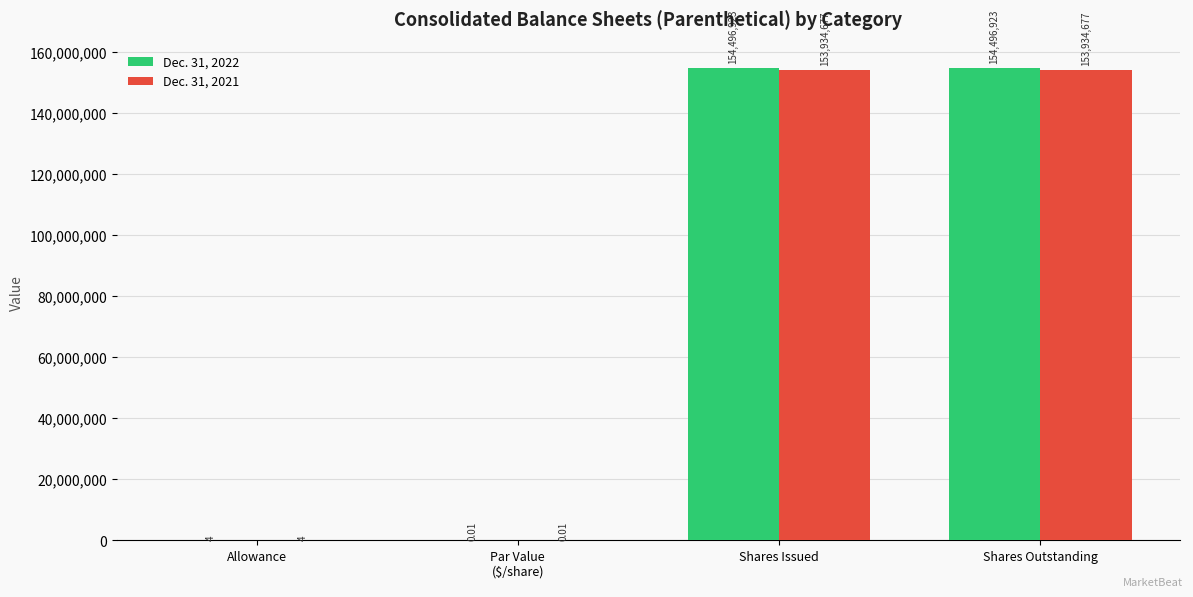

What is the total value across all series at Allowance?

8.0